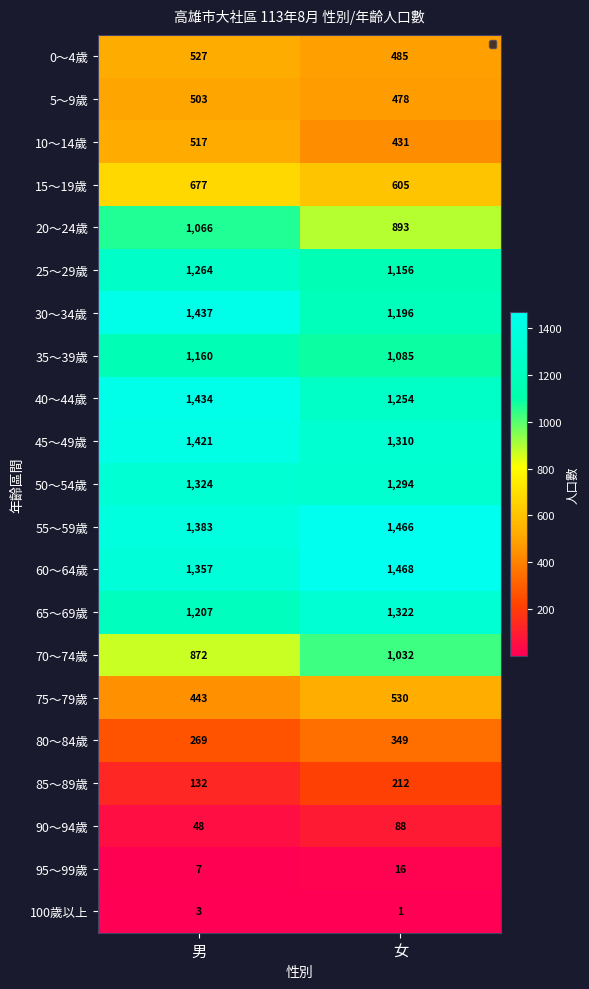

Is the value of 80～84歲 at 男 greater than the value of 5～9歲 at 男?

No